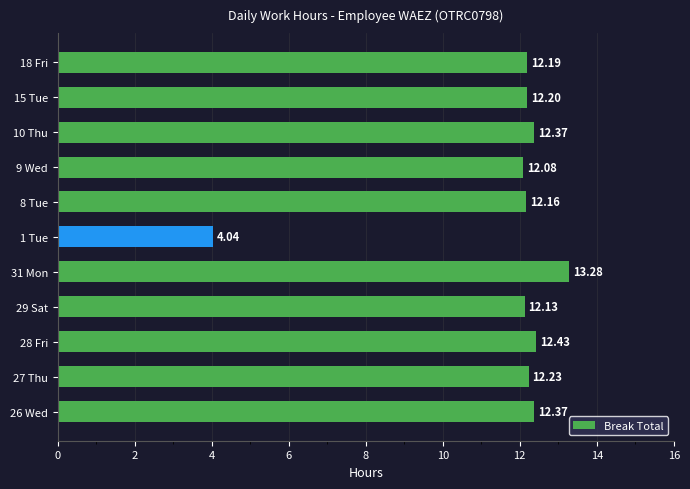

What is the sum of all values?

127.5